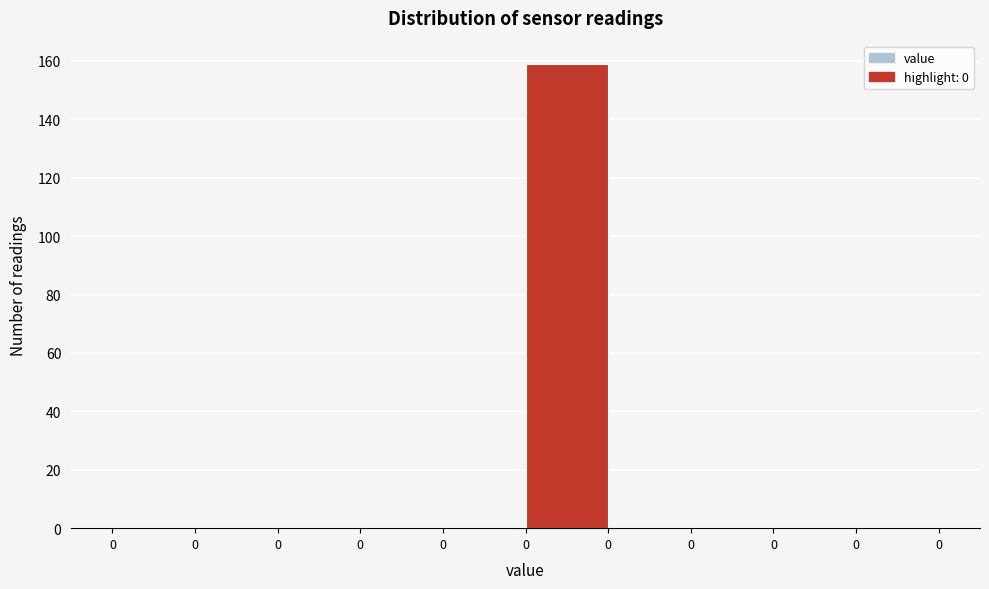

How many distinct data groups are displayed?

1